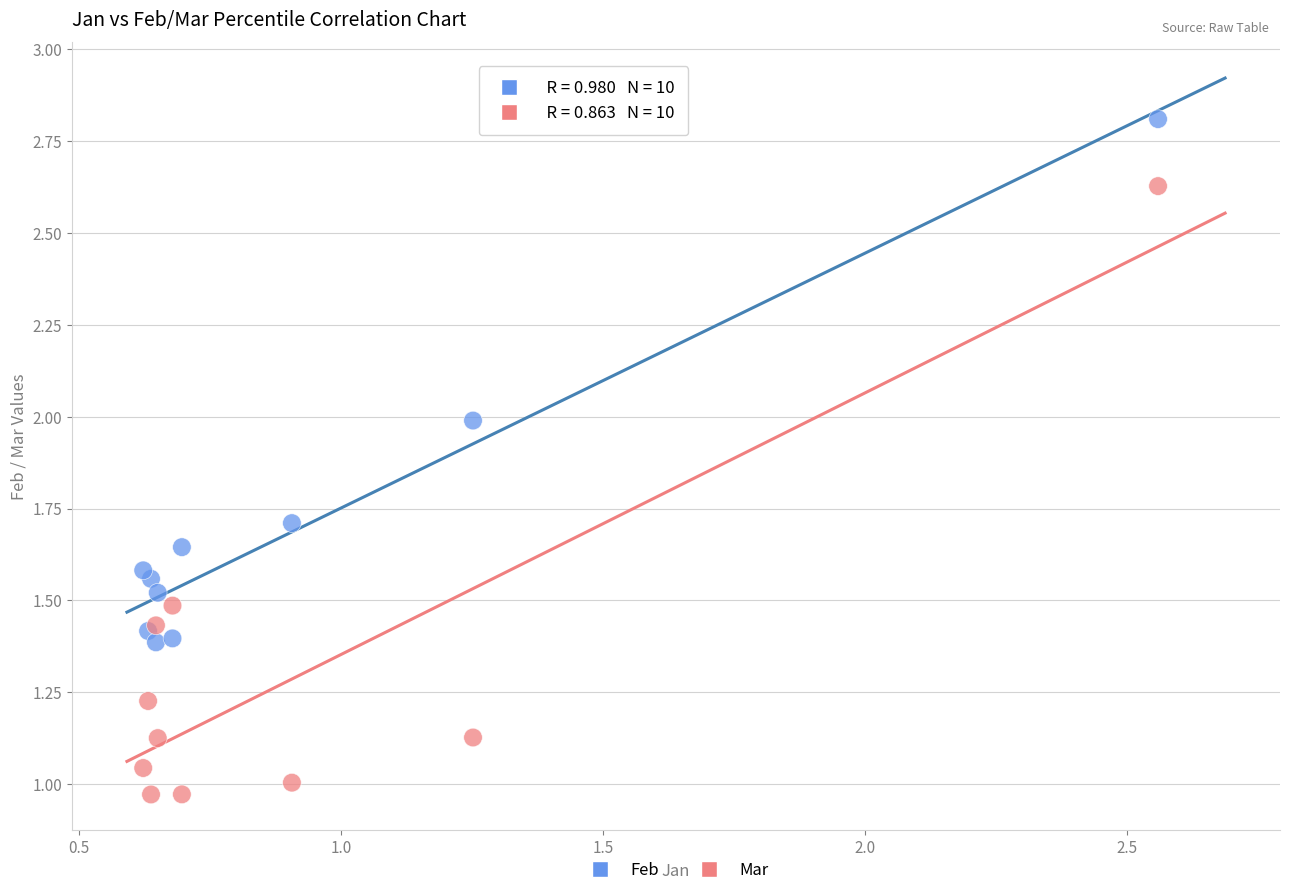

Which series contains the highest Y value?

Feb